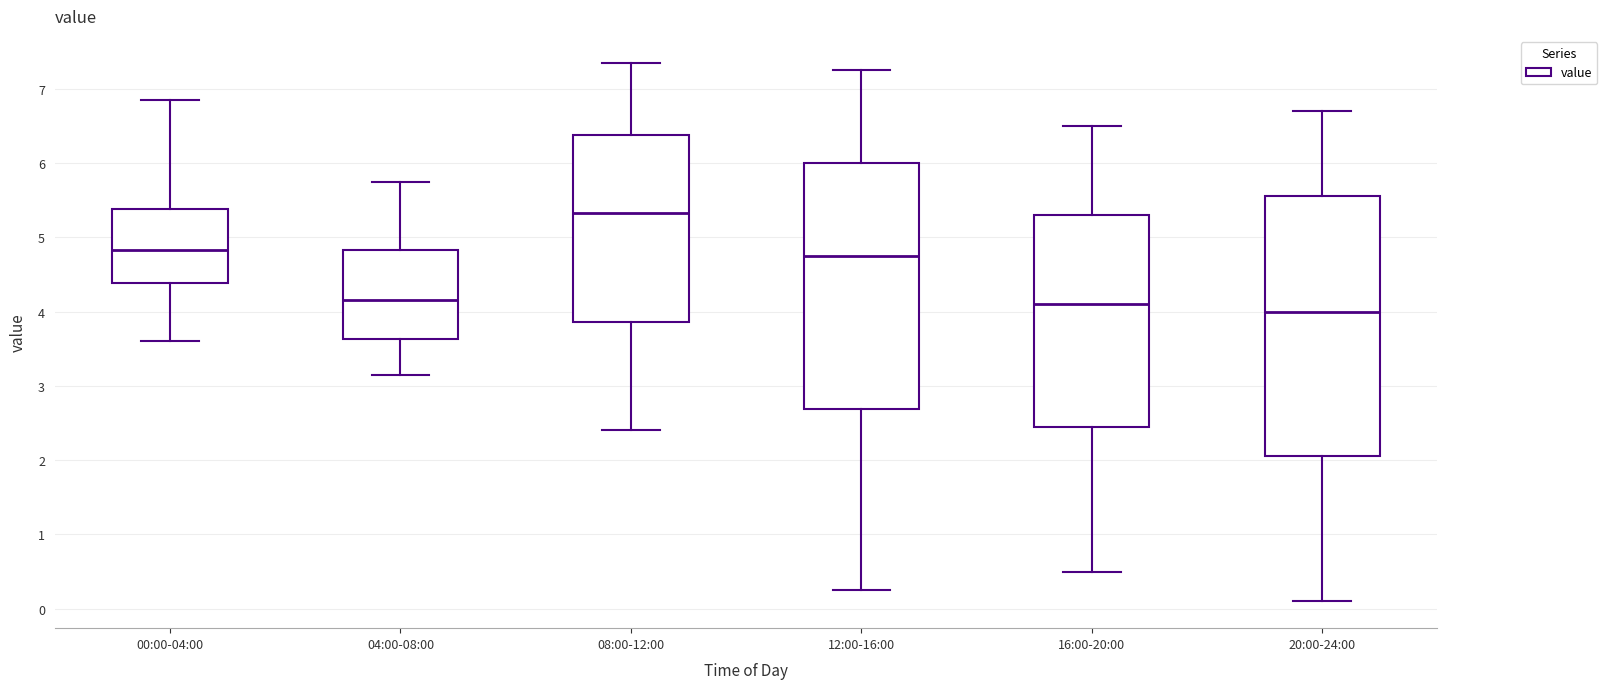

Where is the upper edge of the box for 08:00-12:00 on the y-axis? The values are not printed on the chart, so give them approximately, as read against the axis.

6.4